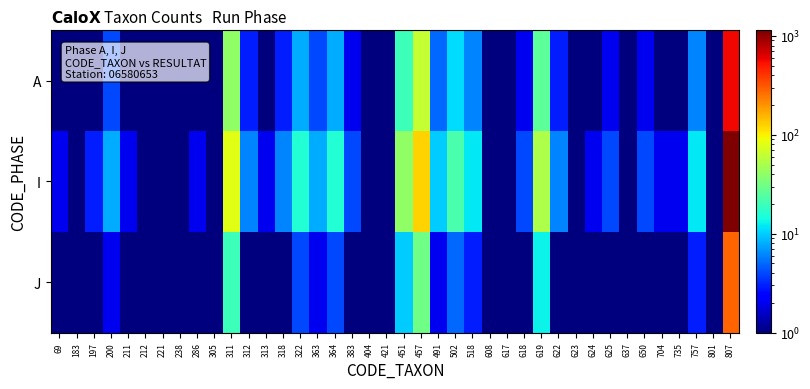

Reading left to right, extract all data points from this chart.

A: 69=1.0	183=0.5	197=1.0	200=4.0	211=1.0	212=0.5	221=0.5	238=0.5	286=1.0	305=0.5	311=40.0	312=3.0	313=1.0	318=3.0	322=8.0	363=4.0	364=8.0	383=2.0	404=0.5	421=0.5	451=20.0	457=62.0	491=5.0	502=11.0	518=6.0	608=0.5	617=0.5	618=2.0	619=26.0	622=3.0	623=0.5	624=1.0	625=2.0	637=0.5	650=2.0	704=1.0	735=1.0	757=6.0	801=0.5	807=570.0
I: 69=2.0	183=1.0	197=3.0	200=8.0	211=2.0	212=1.0	221=1.0	238=1.0	286=2.0	305=1.0	311=80.0	312=6.0	313=2.0	318=6.0	322=16.0	363=8.0	364=16.0	383=4.0	404=1.0	421=1.0	451=40.0	457=124.0	491=10.0	502=22.0	518=12.0	608=1.0	617=1.0	618=4.0	619=52.0	622=6.0	623=1.0	624=2.0	625=4.0	637=1.0	650=4.0	704=2.0	735=2.0	757=12.0	801=1.0	807=1140.0
J: 69=0.5	183=0.5	197=1.0	200=2.0	211=0.5	212=0.5	221=0.5	238=0.5	286=0.5	305=0.5	311=20.0	312=1.0	313=0.5	318=1.0	322=4.0	363=2.0	364=4.0	383=1.0	404=0.5	421=0.5	451=10.0	457=31.0	491=2.0	502=5.0	518=3.0	608=0.5	617=0.5	618=1.0	619=13.0	622=1.0	623=0.5	624=0.5	625=1.0	637=0.5	650=1.0	704=0.5	735=0.5	757=3.0	801=0.5	807=285.0